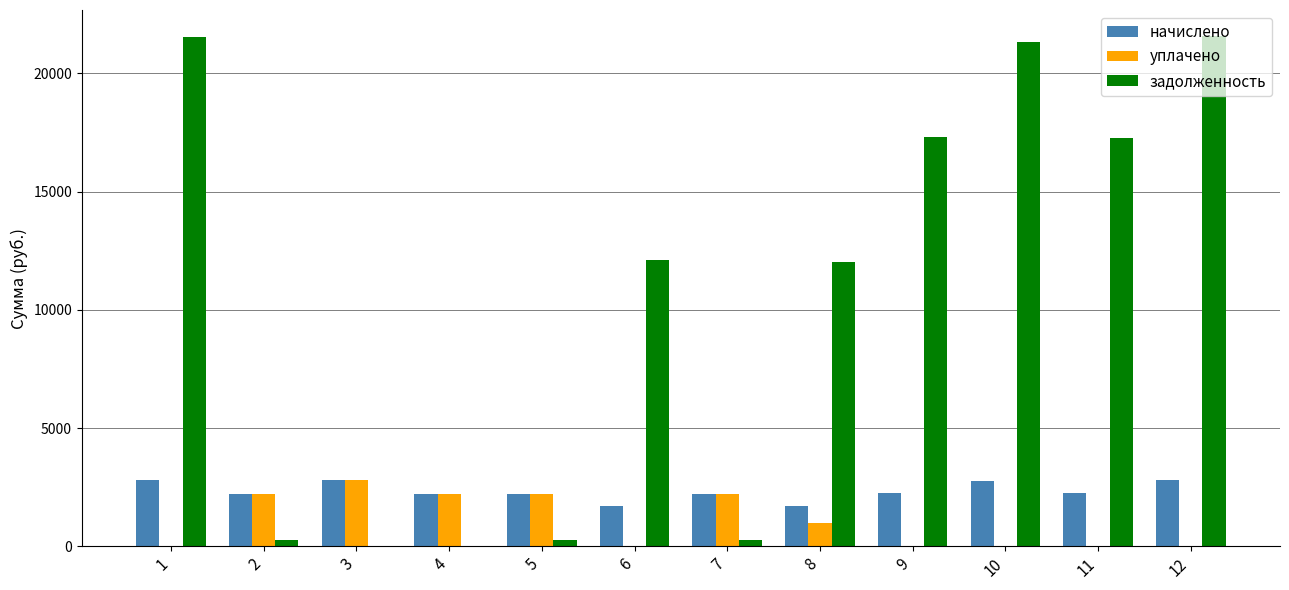

Which series changed the most between 2 and 8?

задолженность